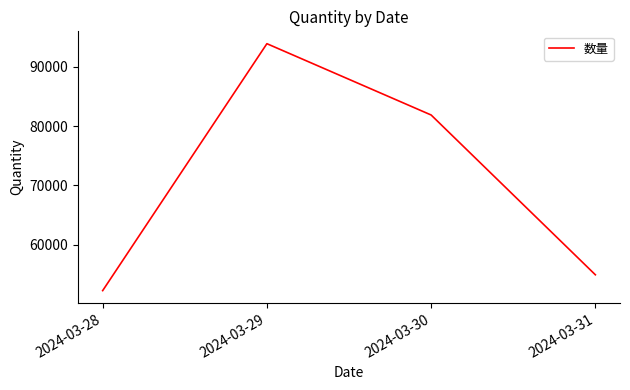

The chart shows a value of 141518.1 at 2024-03-29. True or false?

False